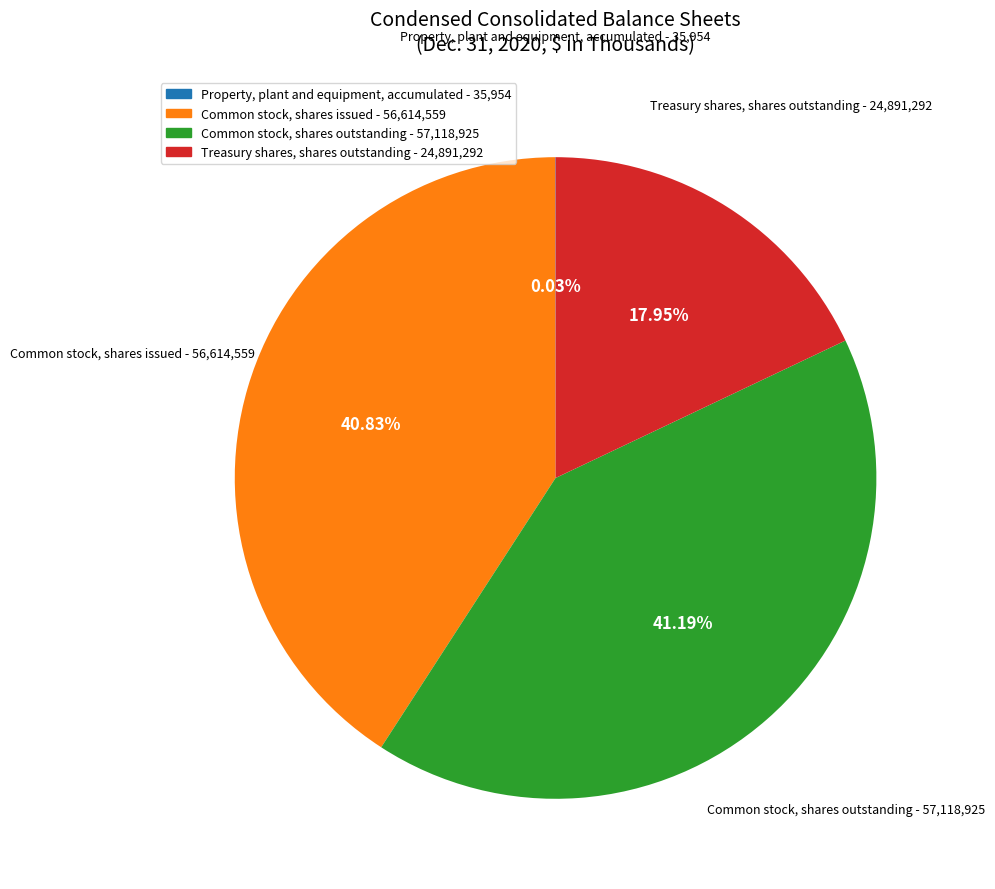

Is there any slice that represents more than half of the pie?

No